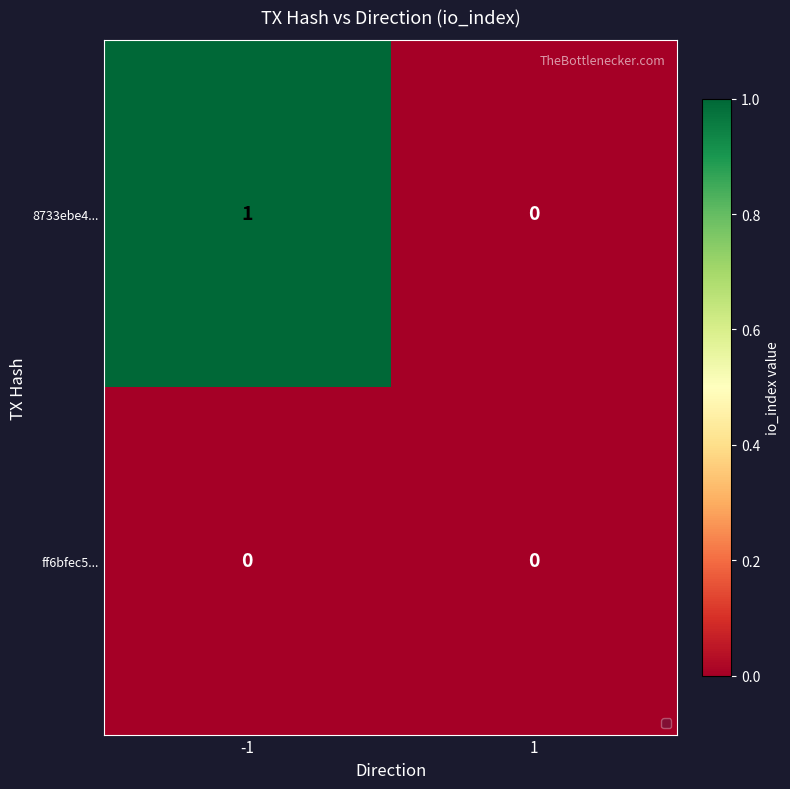

Rank the series at -1 from lowest to highest value.

ff6bfec5..., 8733ebe4...